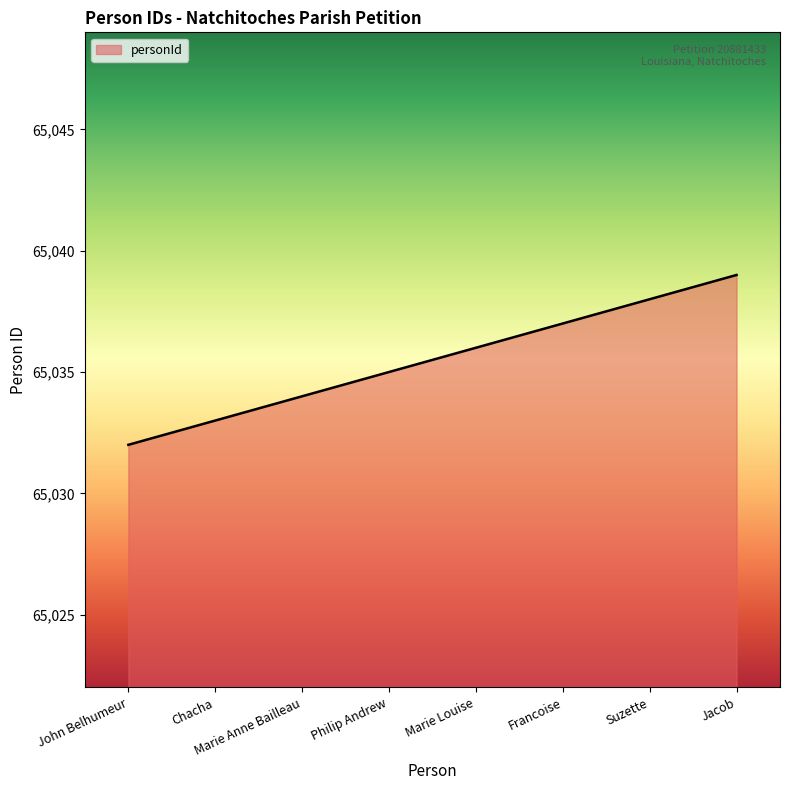

What position from the right is Philip Andrew?

5